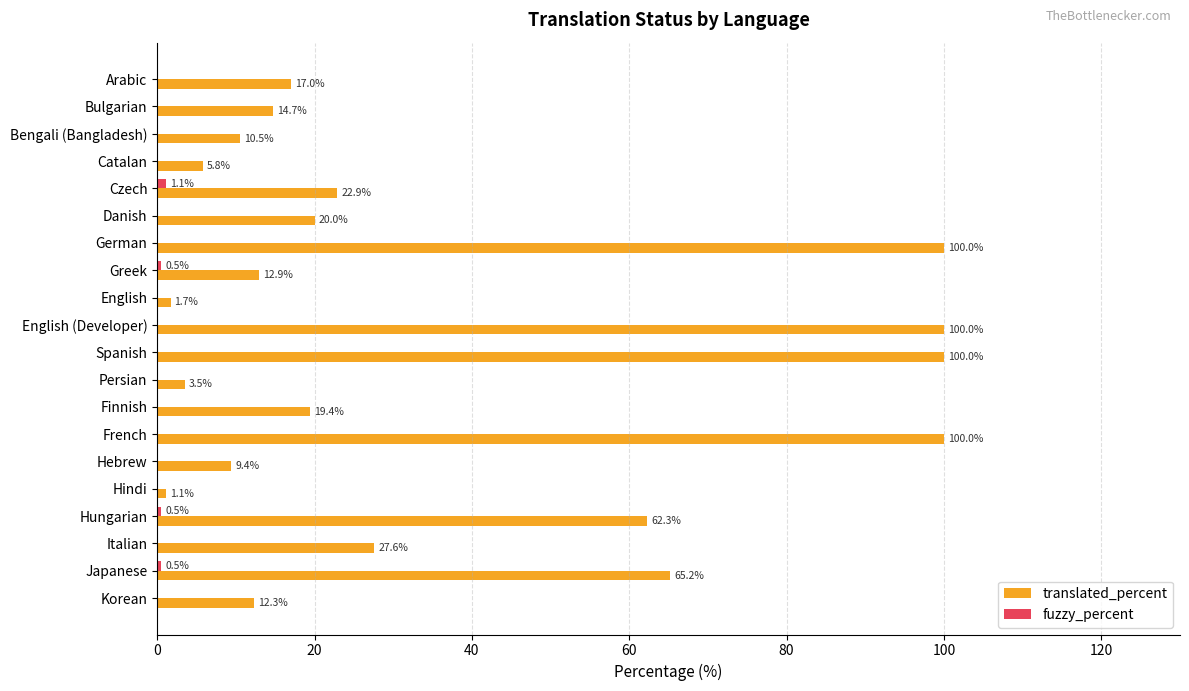

The translated_percent series shows 100.0 at French. True or false?

True